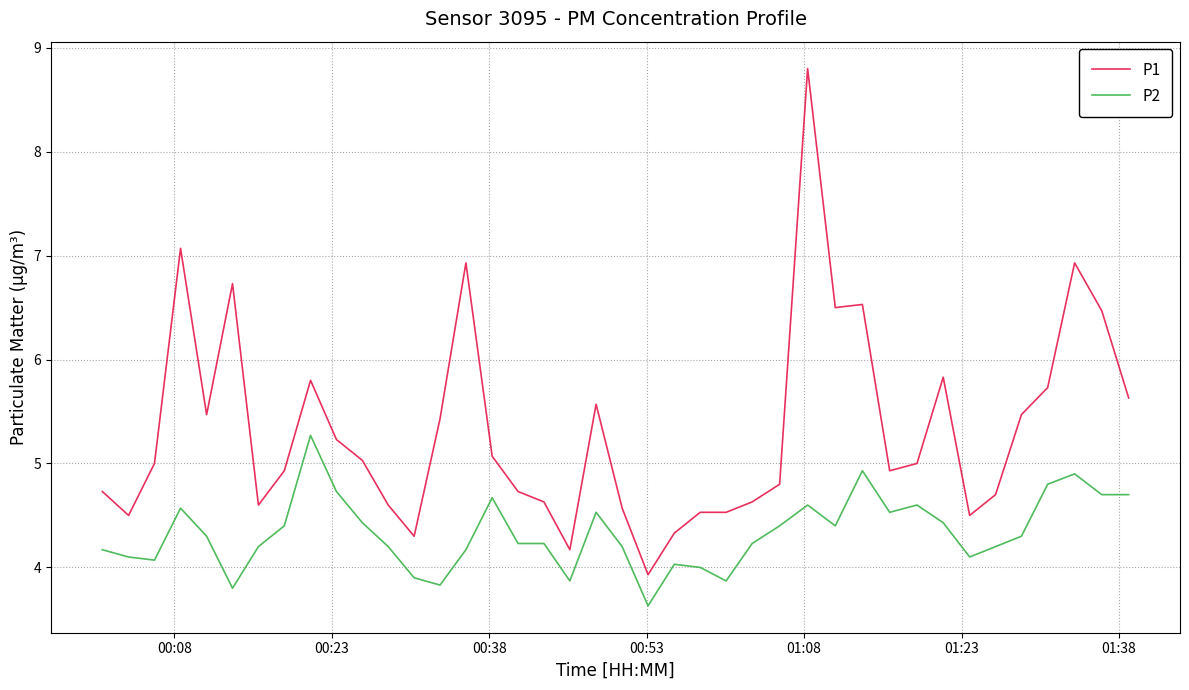

What is the greatest value displayed?

8.8